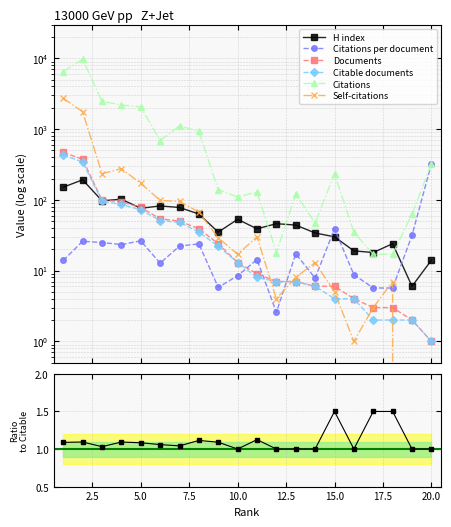

Which category has the lowest value in the H index series?

19